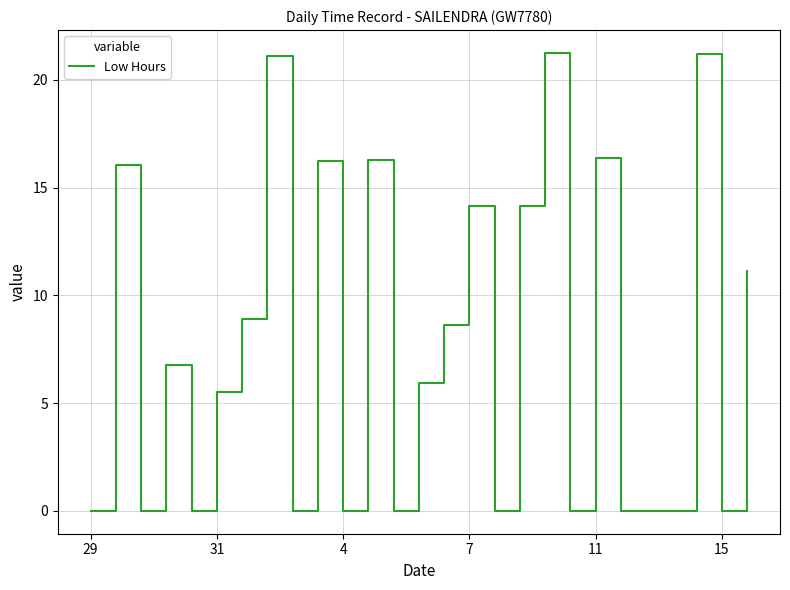

How many lines are shown in the chart?

1